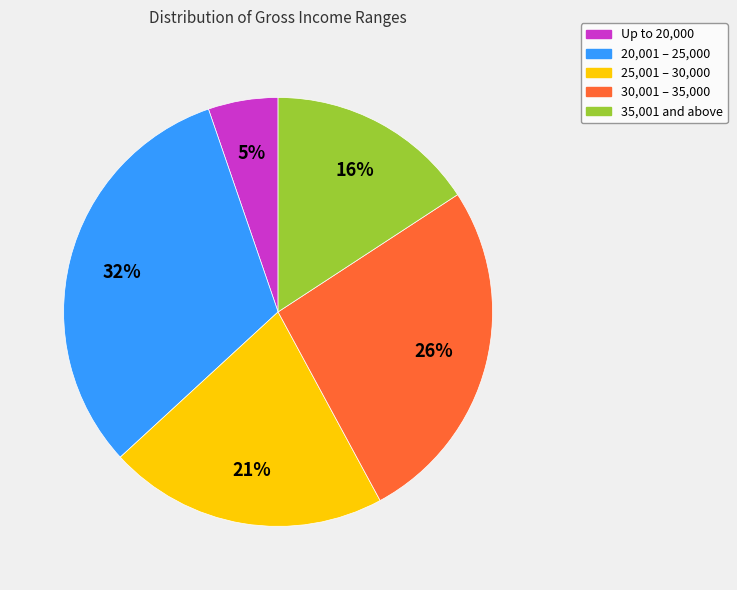

Is the sum of Up to 20,000 and 35,001 and above greater than half?

No